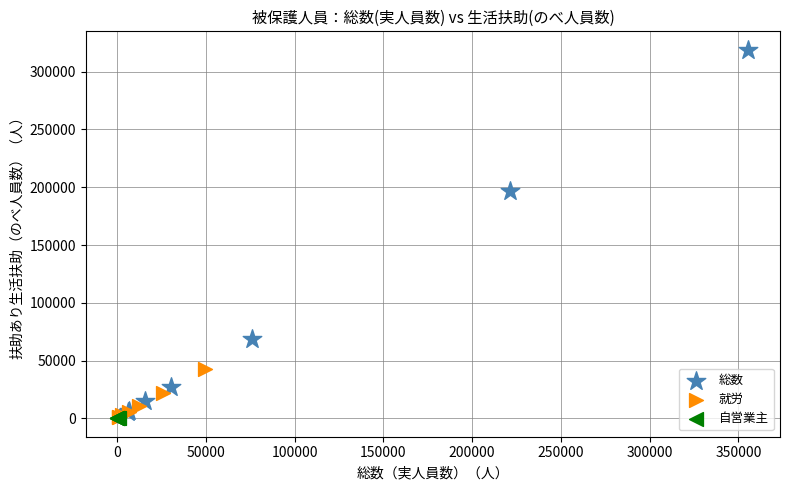

Which series reaches the maximum Y coordinate?

総数